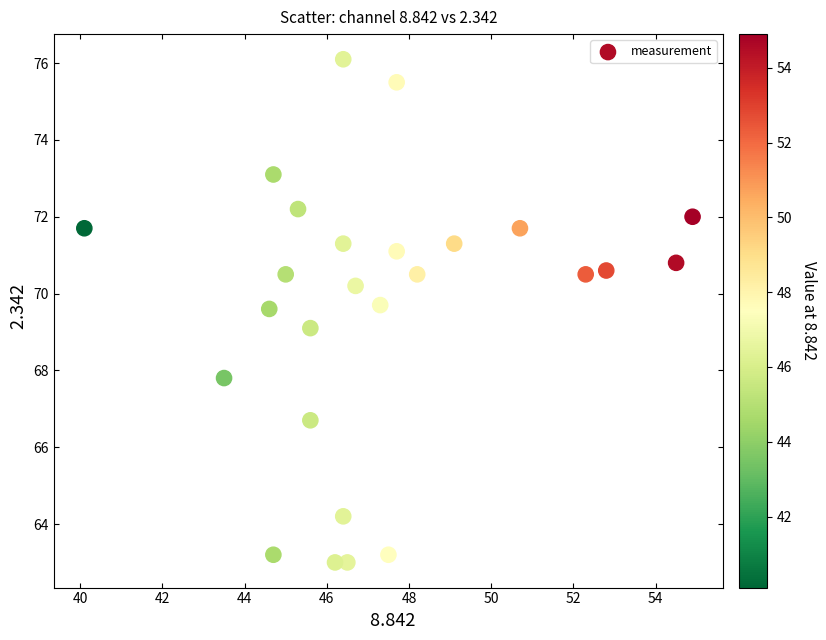

What is the range of Y values (max minus min)?

13.1